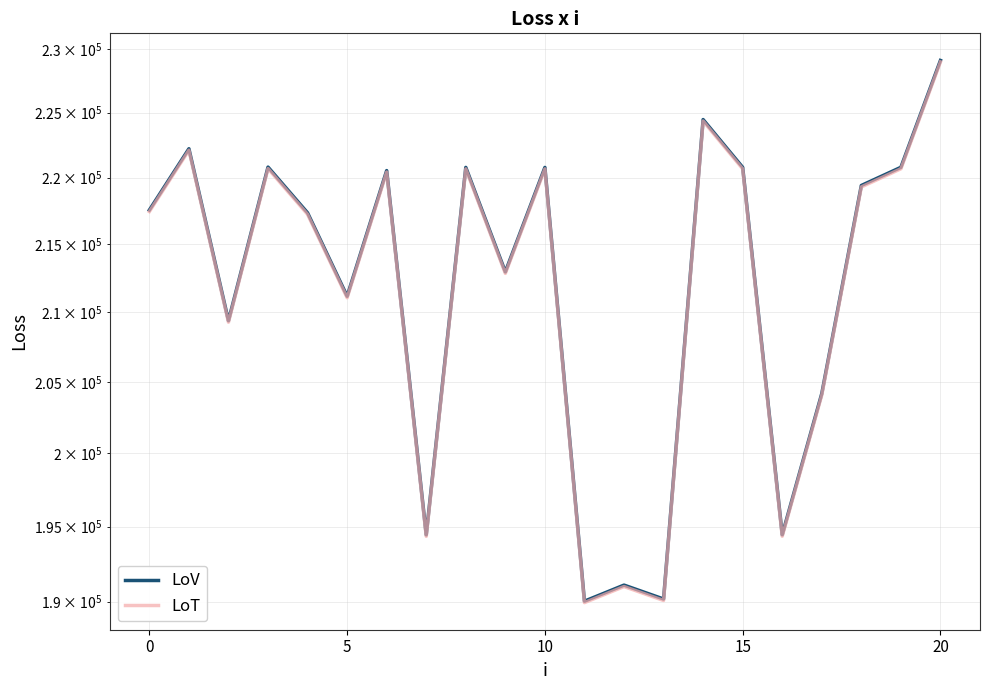

What is the minimum value shown in the chart?

189938.0